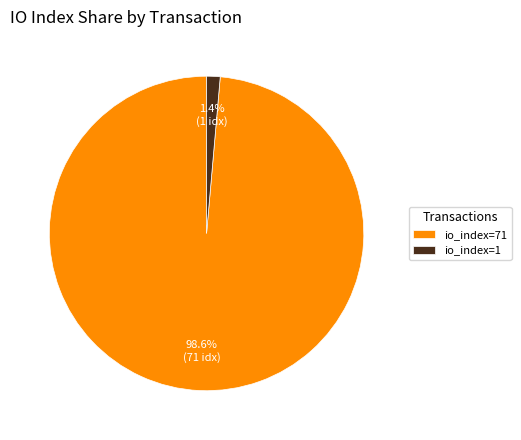

What percentage is NOT represented by io_index=71?

1.4%